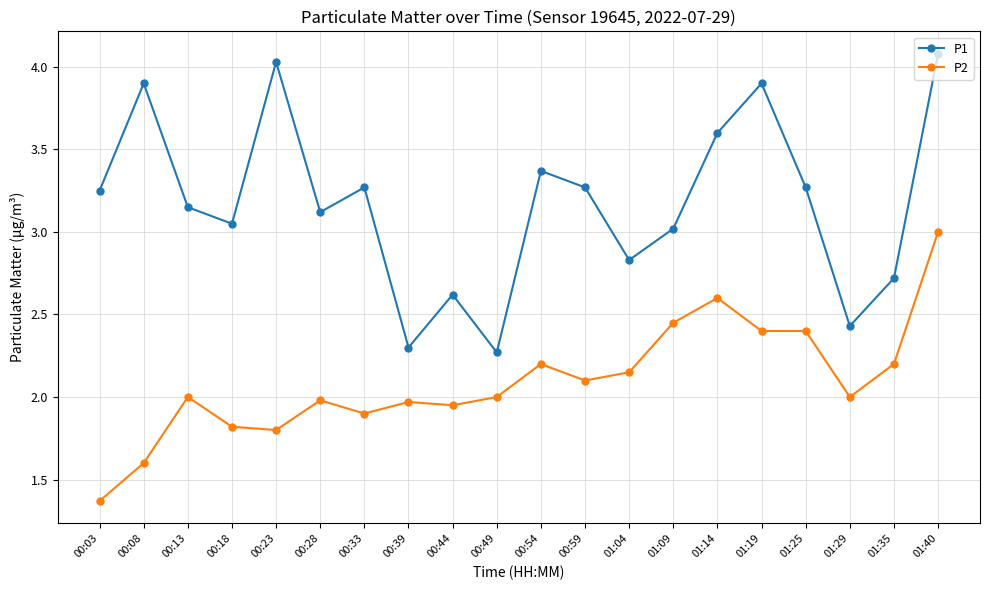

How many distinct data groups are displayed?

2